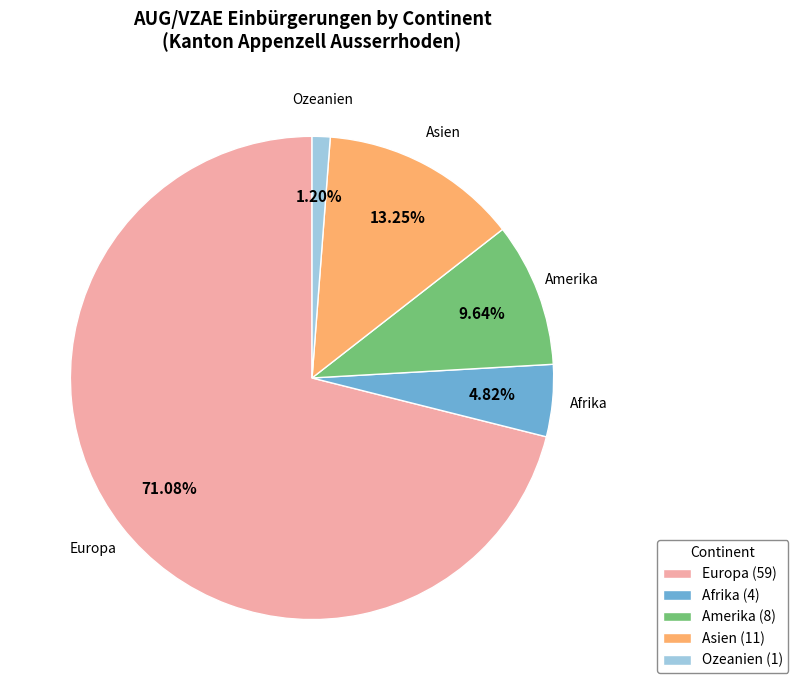

To the nearest percent, what percentage of the pie is Asien?

13%